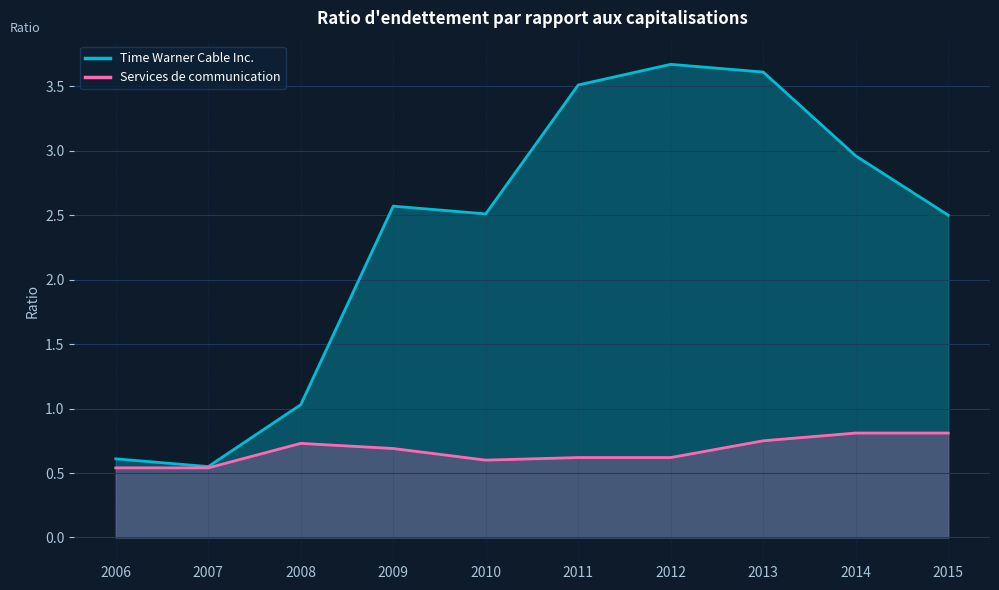

Reading left to right, transcribe all the data shown in this chart.

Time Warner Cable Inc.: 2006=0.6	2007=0.6	2008=1.0	2009=2.6	2010=2.5	2011=3.5	2012=3.7	2013=3.6	2014=3.0	2015=2.5
Services de communication: 2006=0.5	2007=0.5	2008=0.7	2009=0.7	2010=0.6	2011=0.6	2012=0.6	2013=0.8	2014=0.8	2015=0.8